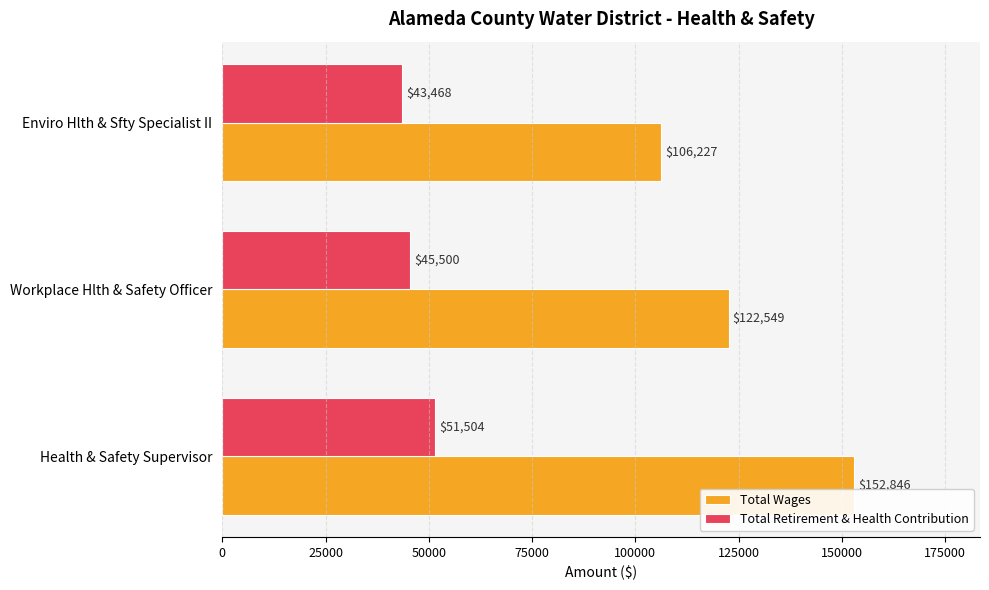

Is it true that Total Wages equals 231751 at Health & Safety Supervisor?

False